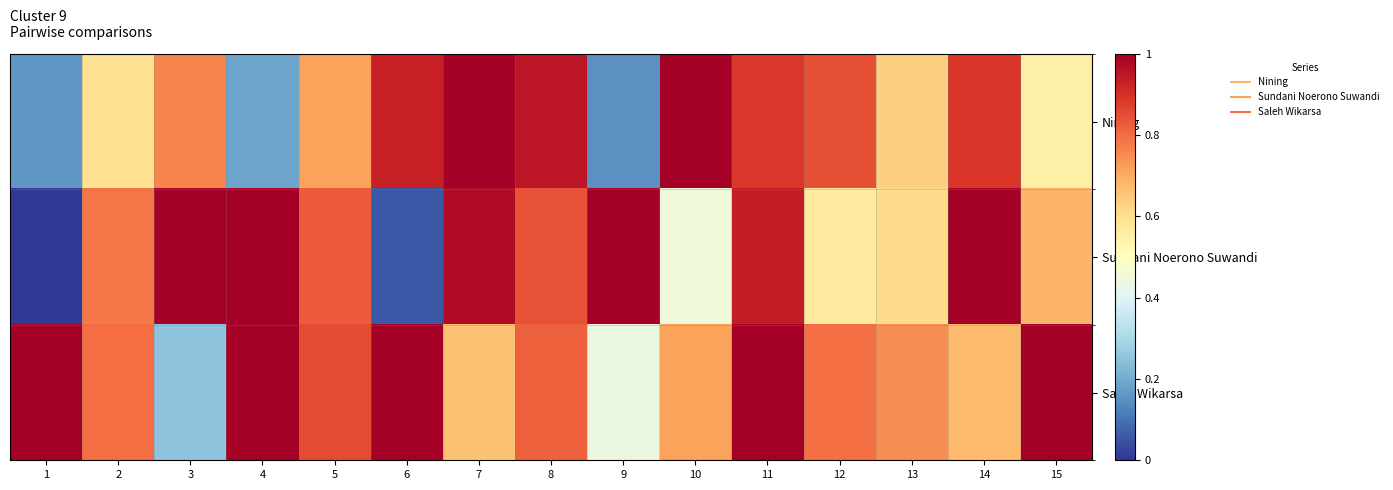

Reading right to left, list all the values displayed in this chart.

Nining: 15=0.6	14=0.9	13=0.6	12=0.8	11=0.9	10=1.0	9=0.1	8=1.0	7=1.0	6=0.9	5=0.7	4=0.2	3=0.8	2=0.6	1=0.2
Sundani Noerono Suwandi: 15=0.7	14=1.0	13=0.6	12=0.6	11=0.9	10=0.4	9=1.0	8=0.8	7=1.0	6=0.1	5=0.8	4=1.0	3=1.0	2=0.8	1=0.0
Saleh Wikarsa: 15=1.0	14=0.7	13=0.7	12=0.8	11=1.0	10=0.7	9=0.4	8=0.8	7=0.7	6=1.0	5=0.9	4=1.0	3=0.3	2=0.8	1=1.0